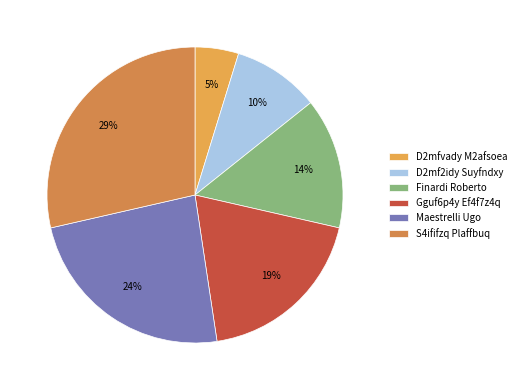

Is D2mf2idy Suyfndxy the majority of the pie?

No